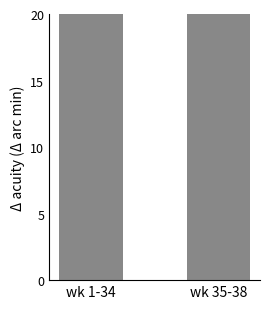

Where is the data nearest to the value 56?

wk 35-38